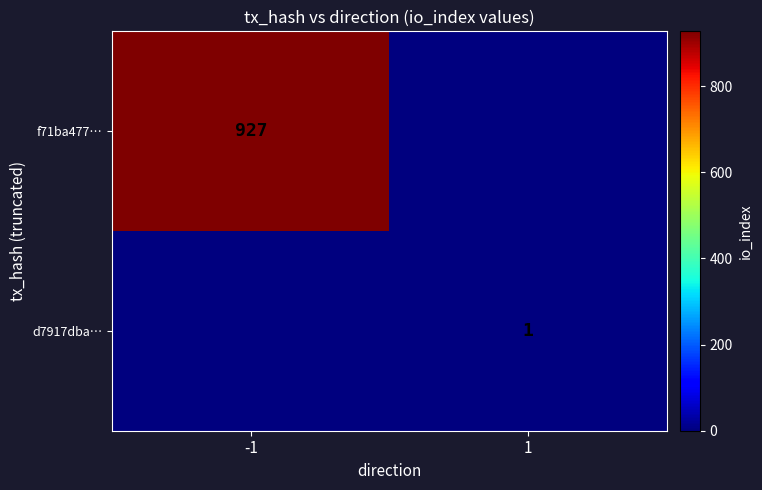

Is it true that d7917dba… equals 1 at 1?

True